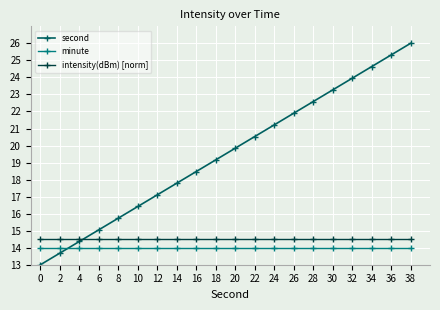

Where do second and minute first cross each other?

2 and 4